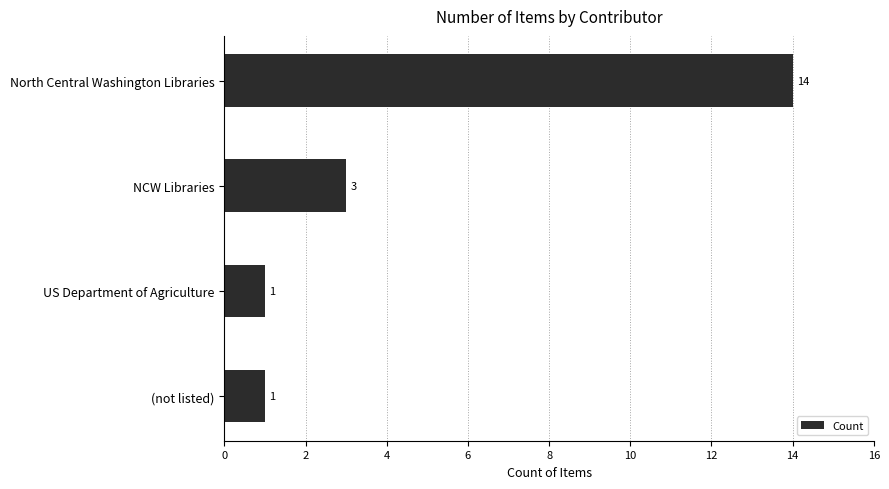

Reading bottom to top, transcribe all the data shown in this chart.

1	1	3	14